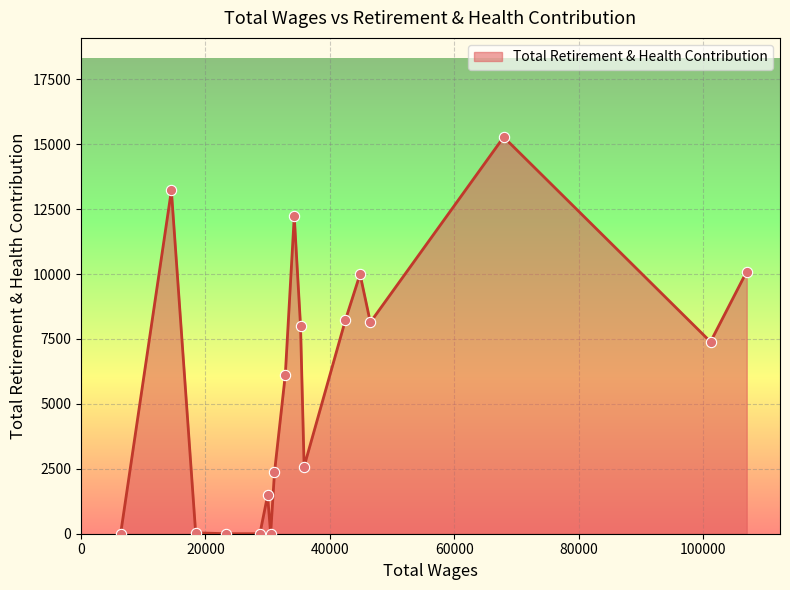

What is the greatest value displayed?

15278